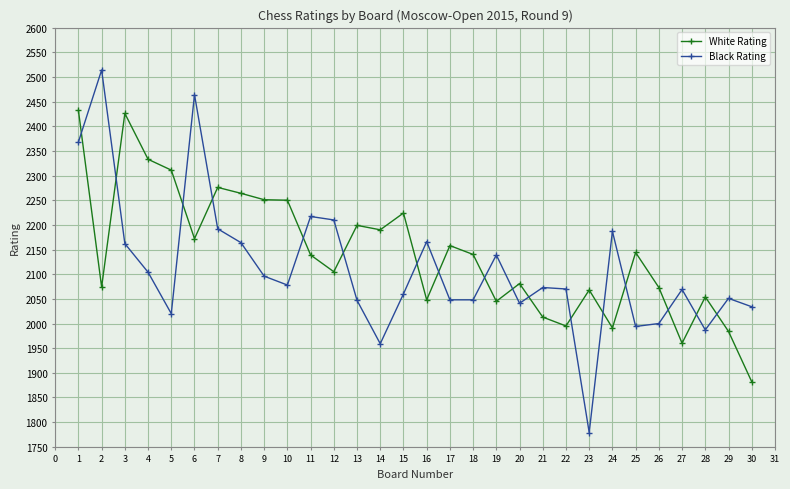

What is the value of the Black Rating point at the 23rd from the left?

1779